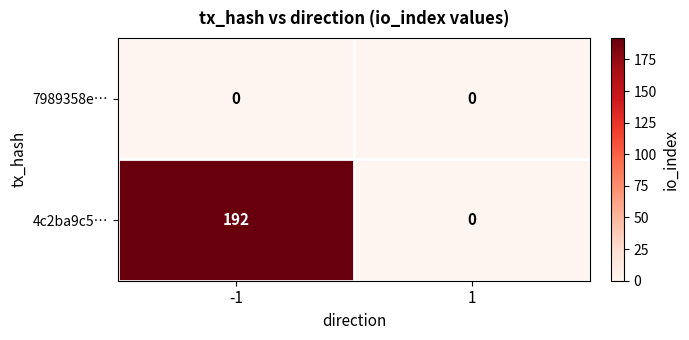

Read the 4c2ba9c5… value at -1.

192